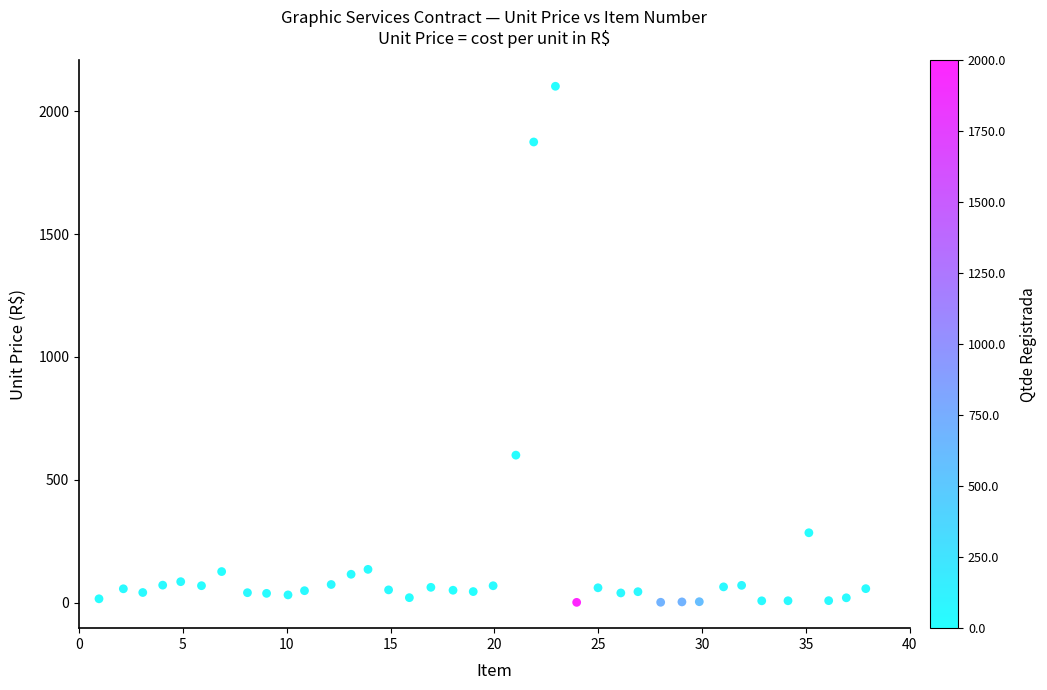

What Y value in the scatter plot is closest to 1051?

600.0